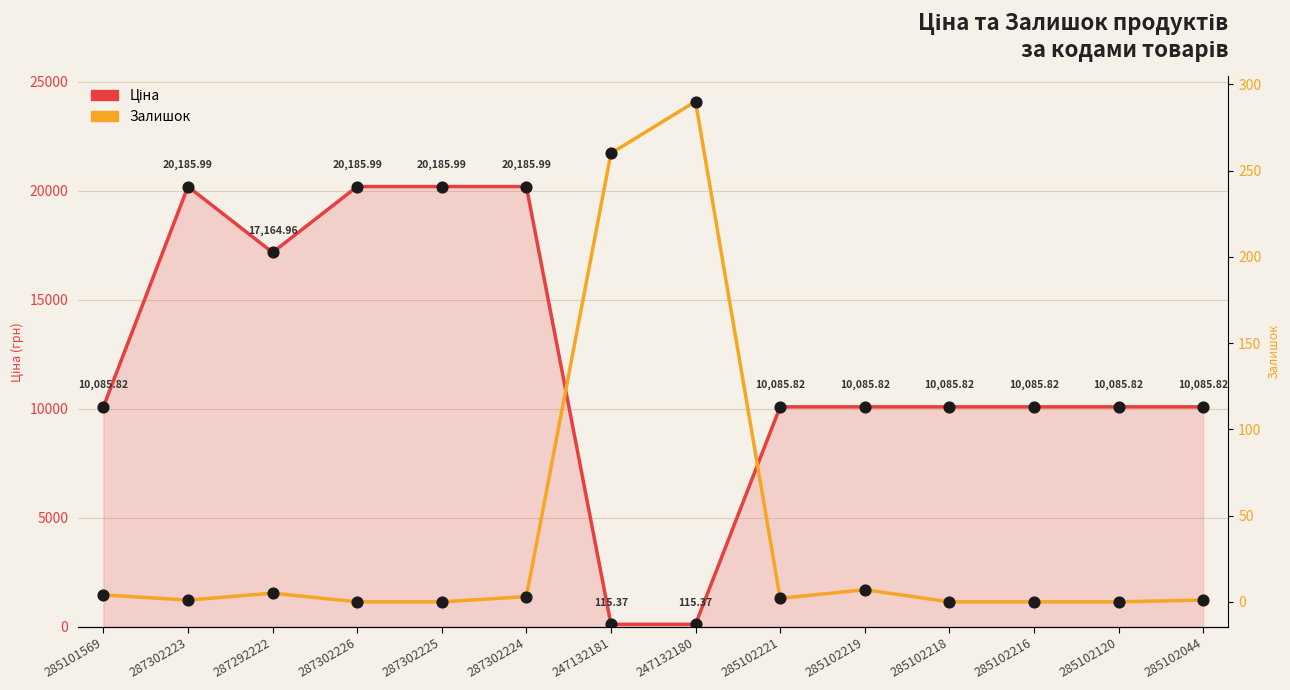

Which series has the largest Y range (max minus min)?

Ціна